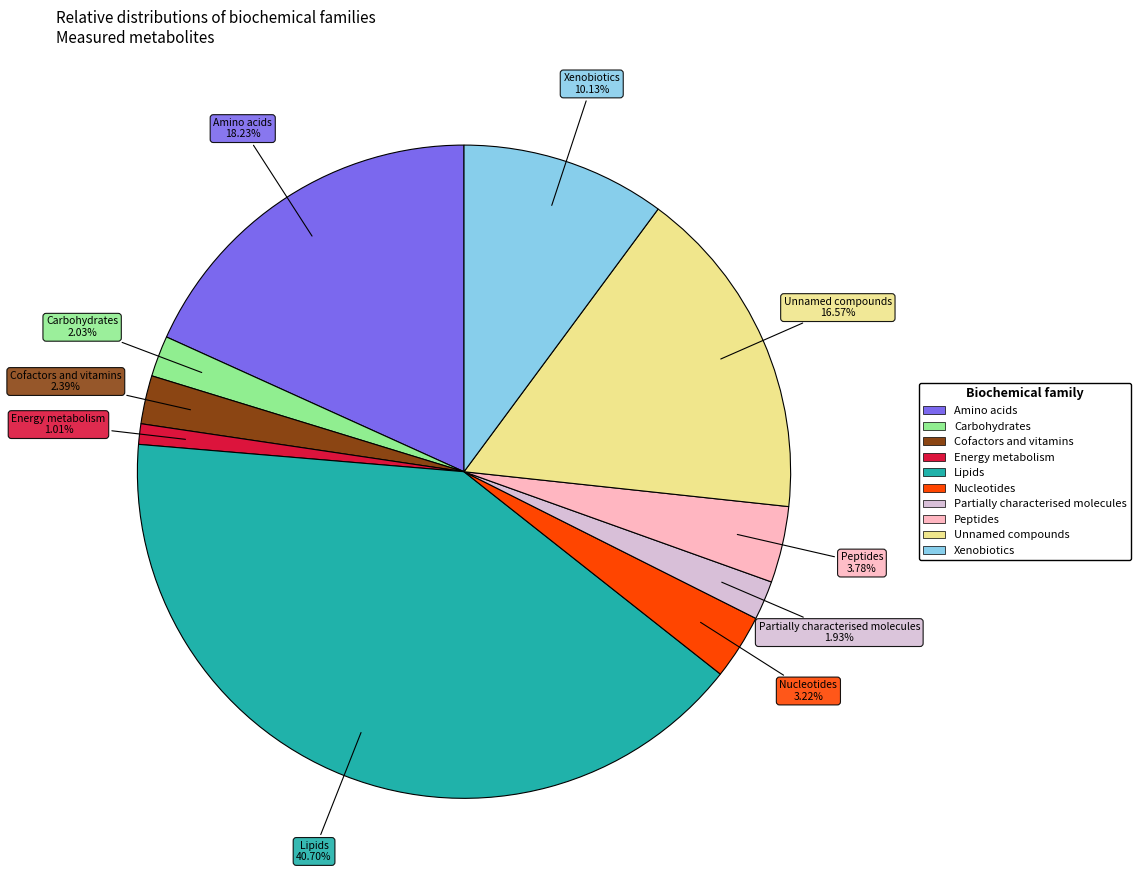

Count the number of slices in the pie.

10